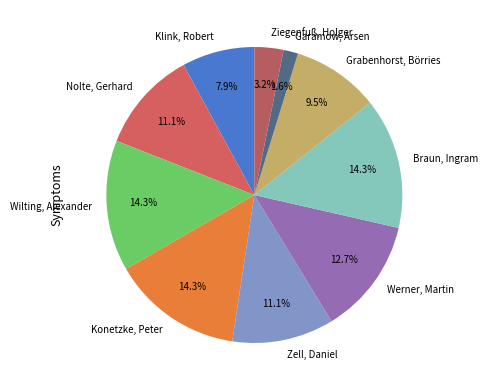

To the nearest percent, what is the combined percentage of Grabenhorst, Börries and Klink, Robert?

17%